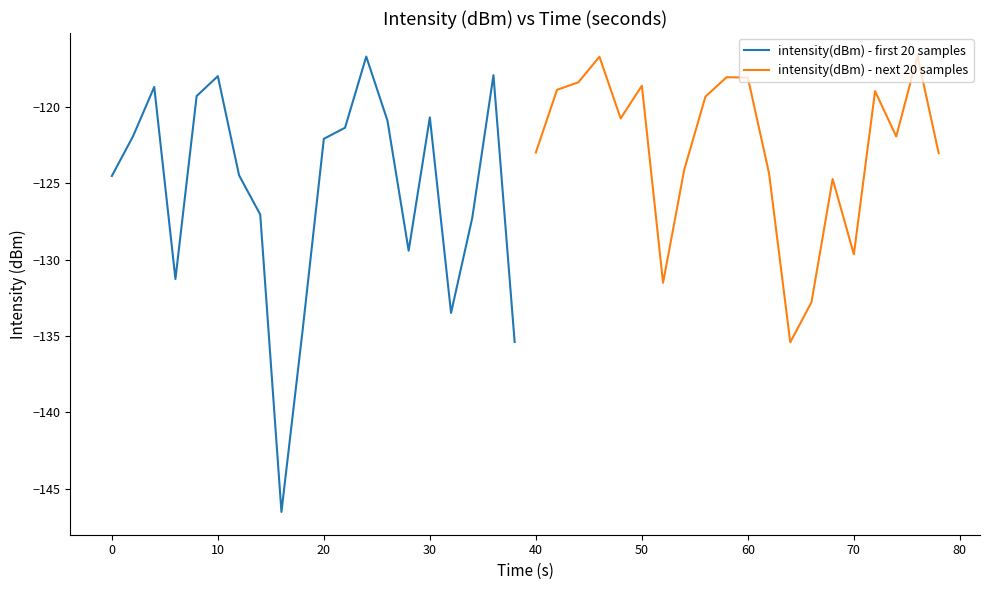

What is the highest value of the intensity(dBm) - first 20 samples series?

-116.7